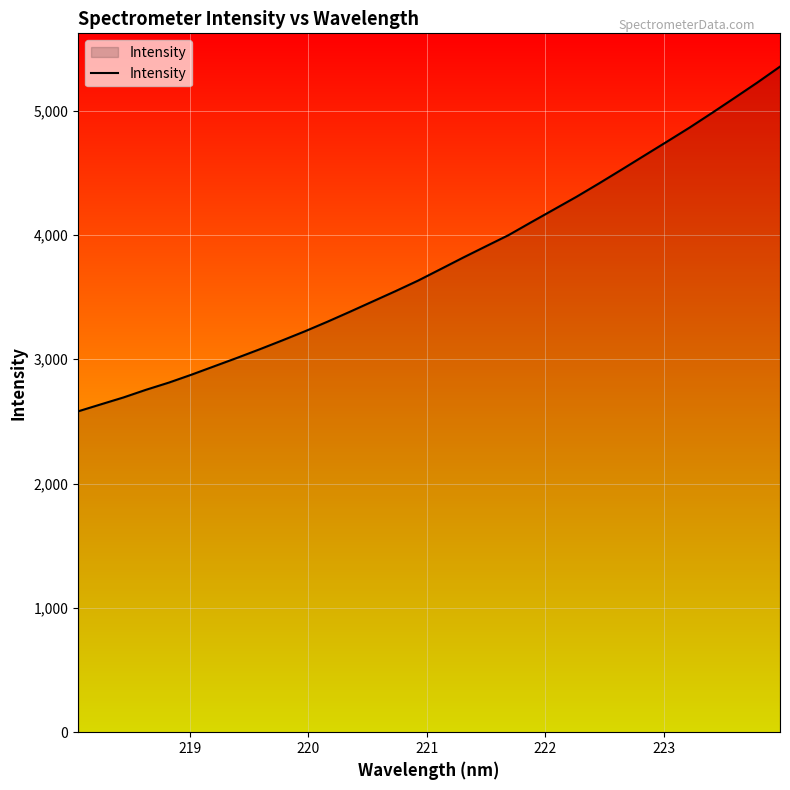

What is the maximum value shown in the chart?

5353.4